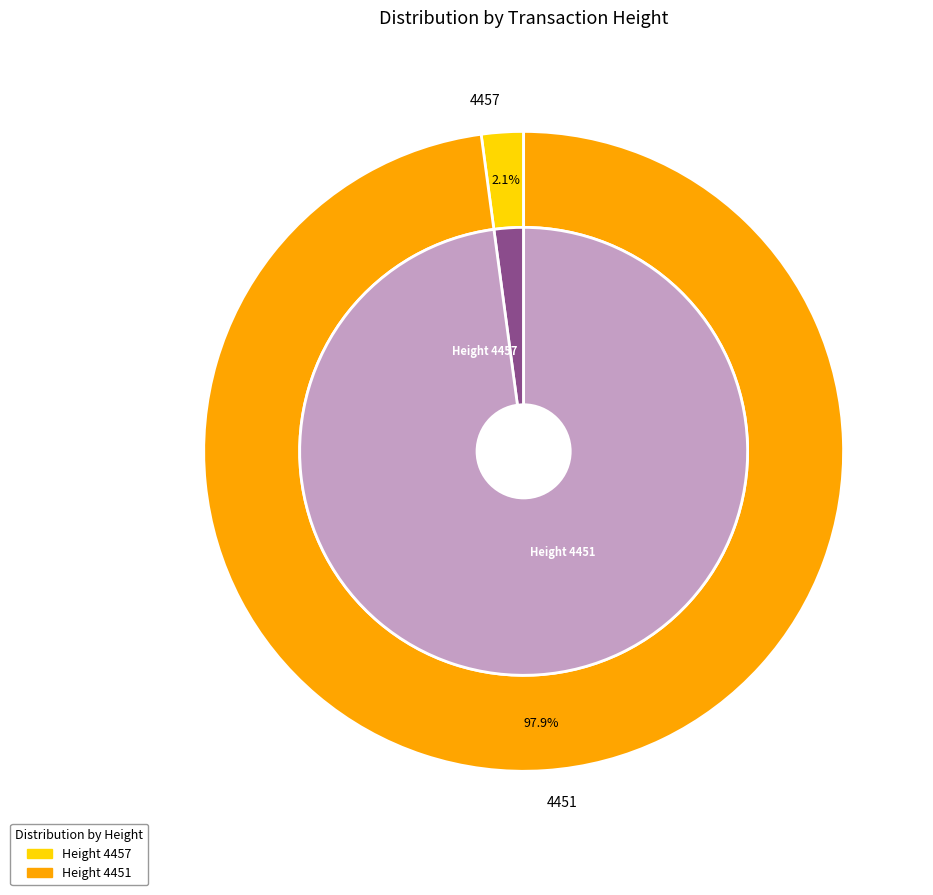

Is the sum of 4451 and 4457 greater than half?

Yes